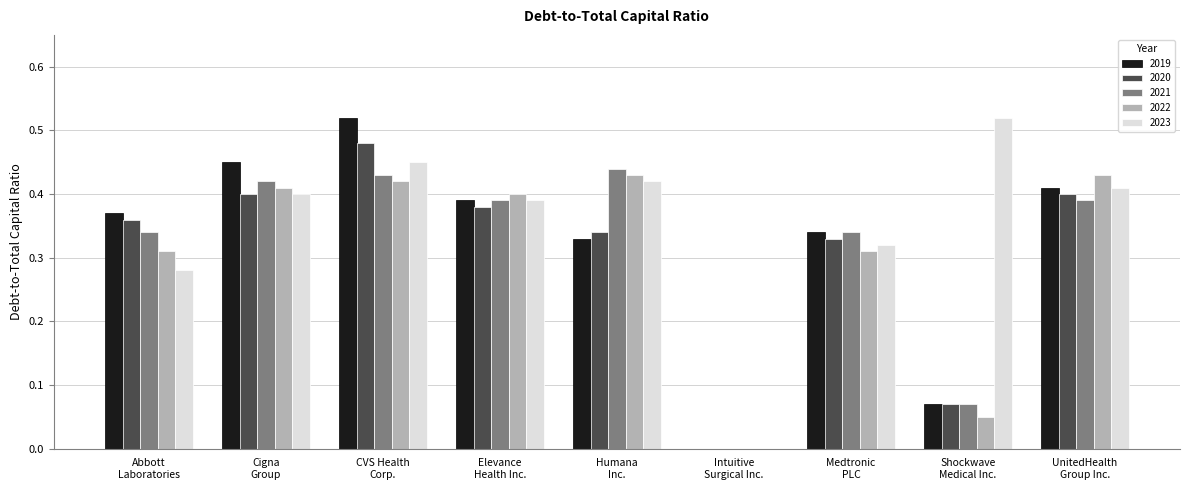

Which series has the largest total across all categories?

2023